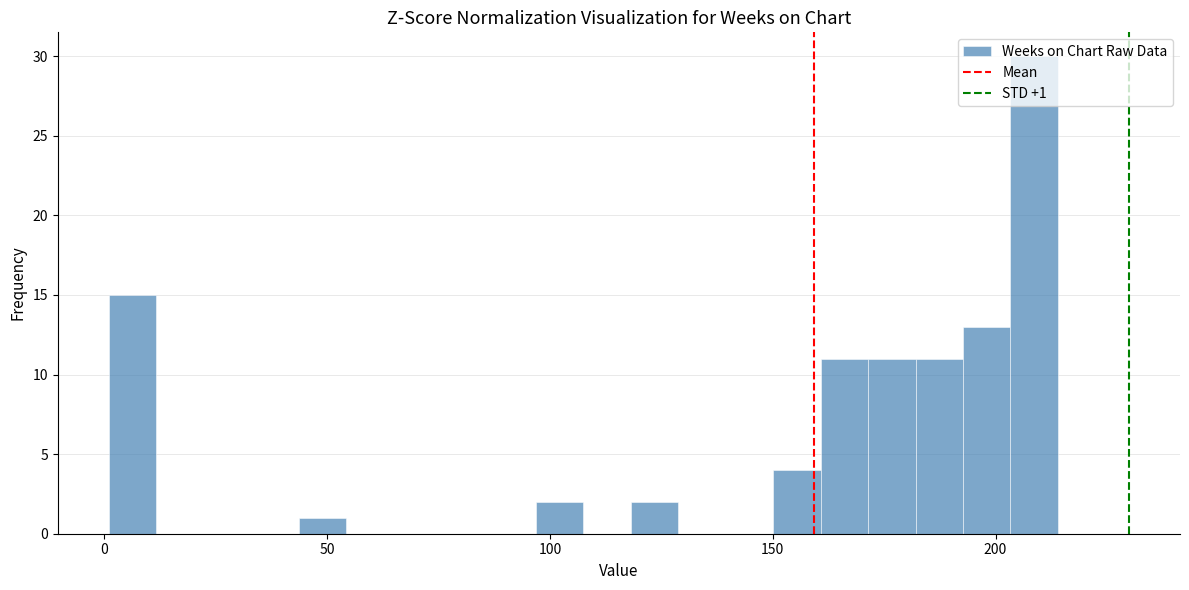

Read against the x-axis, roughly where is the centre of the tallest bar?

210